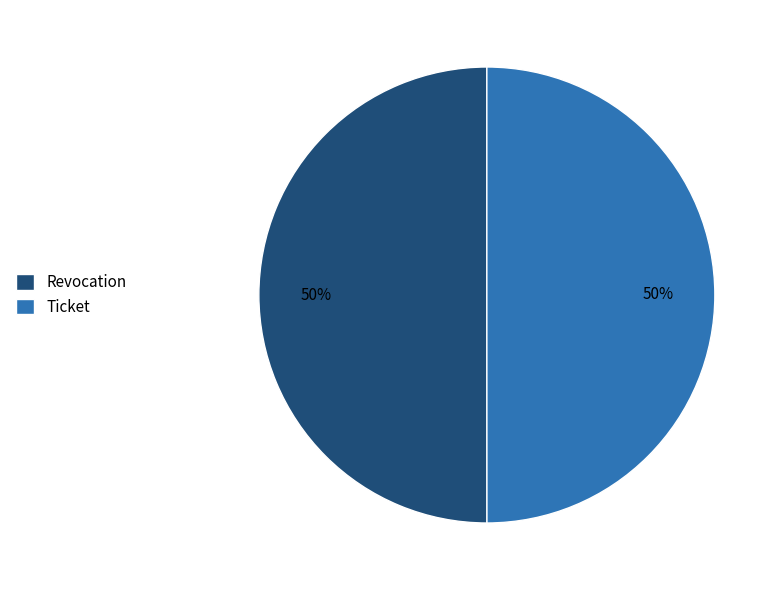

To the nearest percent, what is the average slice percentage?

50%